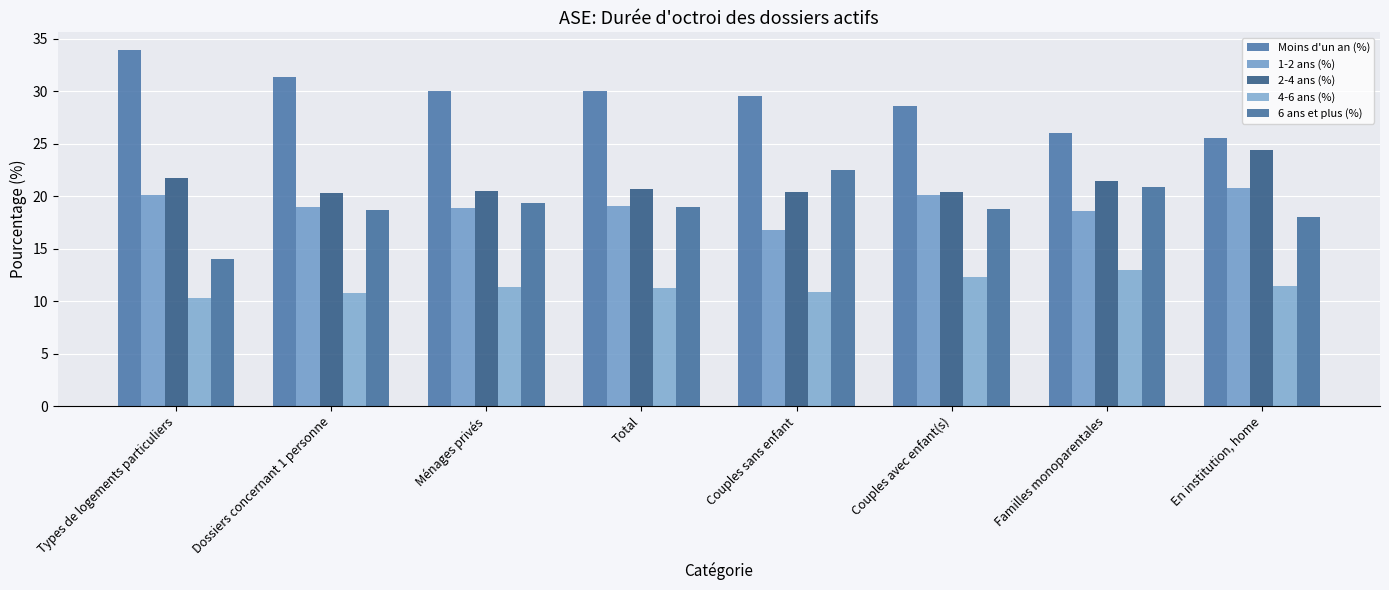

At which label does 6 ans et plus (%) reach its peak?

Couples sans enfant